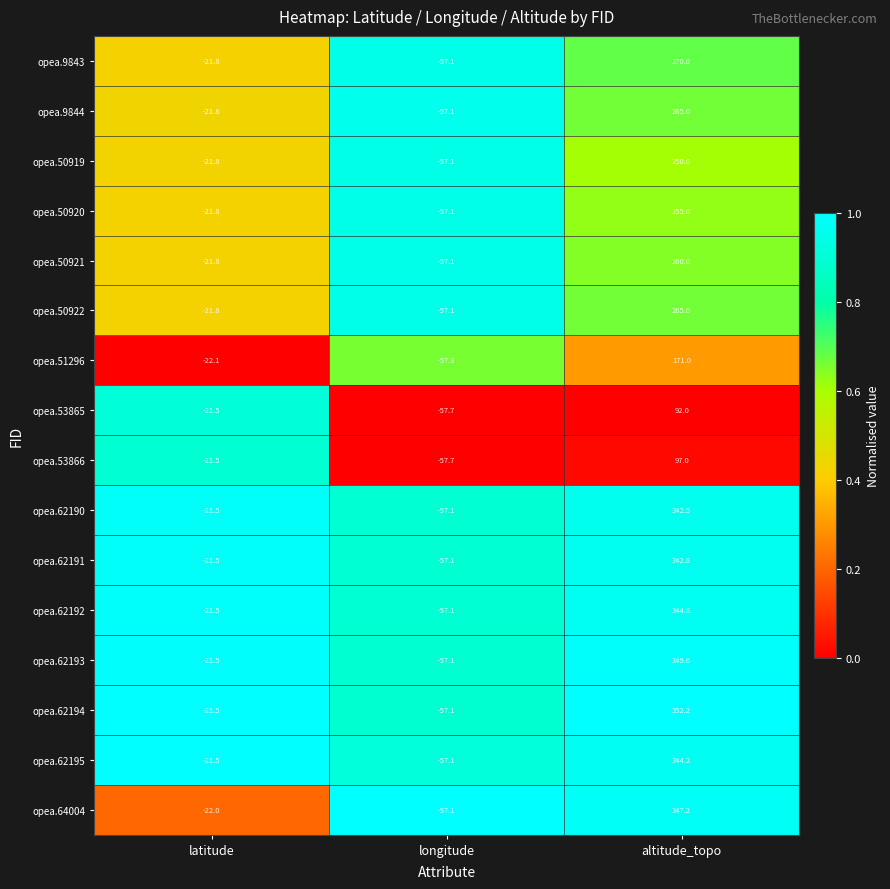

What is the sum of all opea.50920 values?

176.1